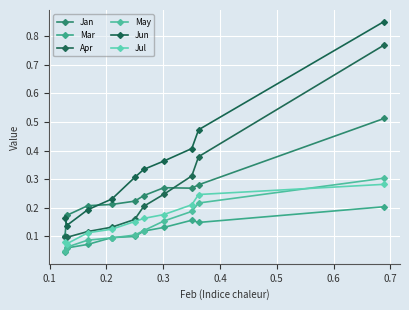

How many lines are shown in the chart?

6